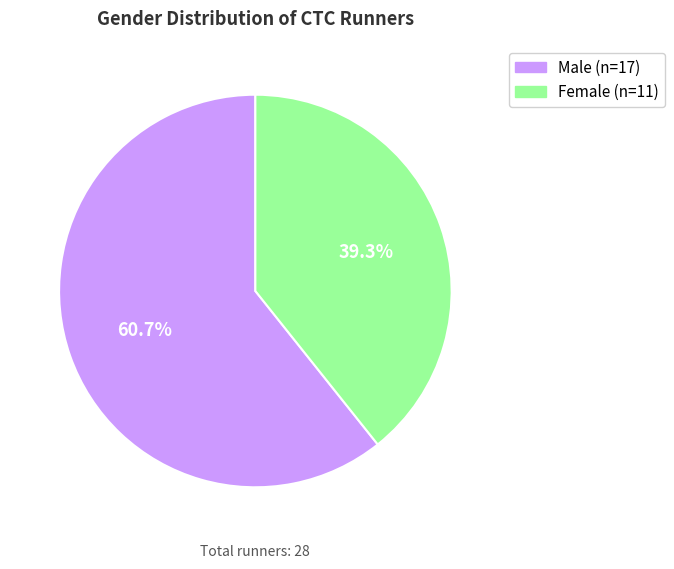

Is there any slice that represents more than half of the pie?

Yes